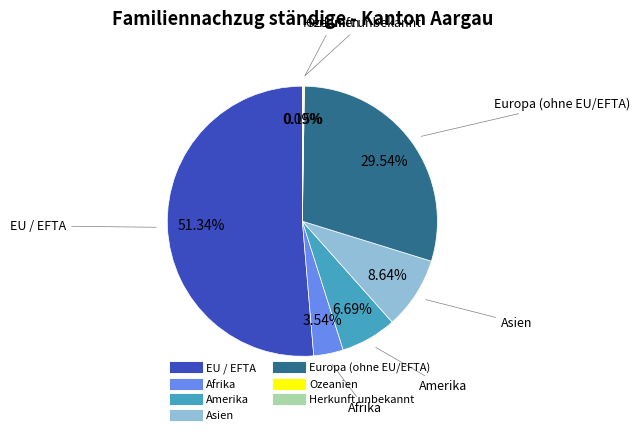

What percentage is the Afrika slice, to the nearest percent?

4%